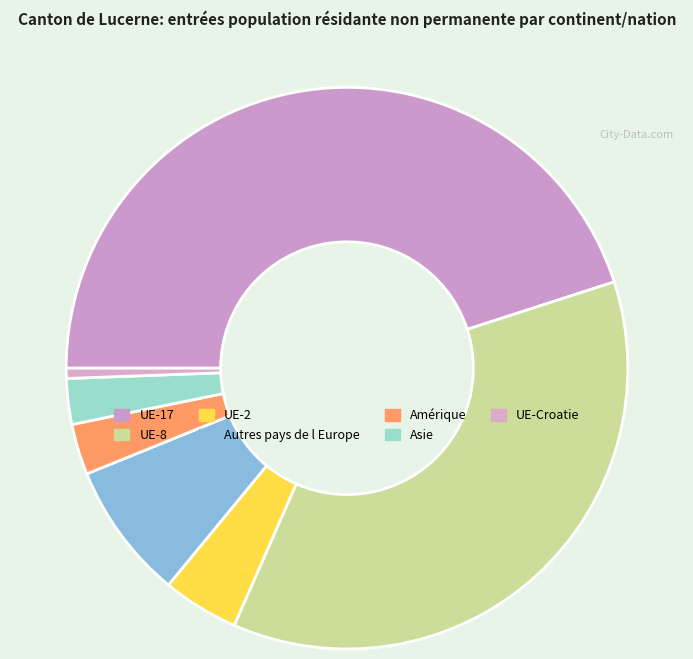

Is UE-8 the majority of the pie?

No